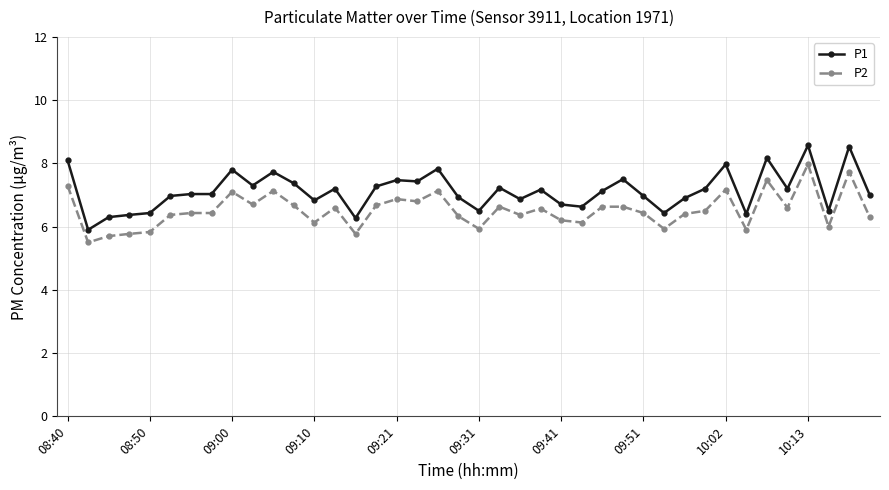

True or false: P1 has more than 2 points higher than both neighbors.

True